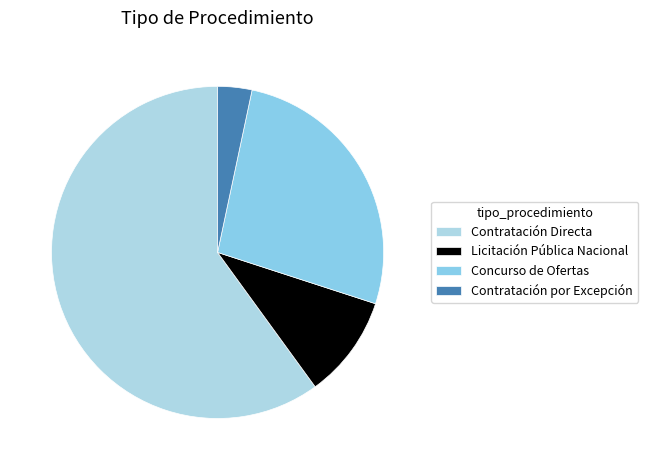

To the nearest percent, what is the difference between the Concurso de Ofertas and Licitación Pública Nacional slice percentages?

17%